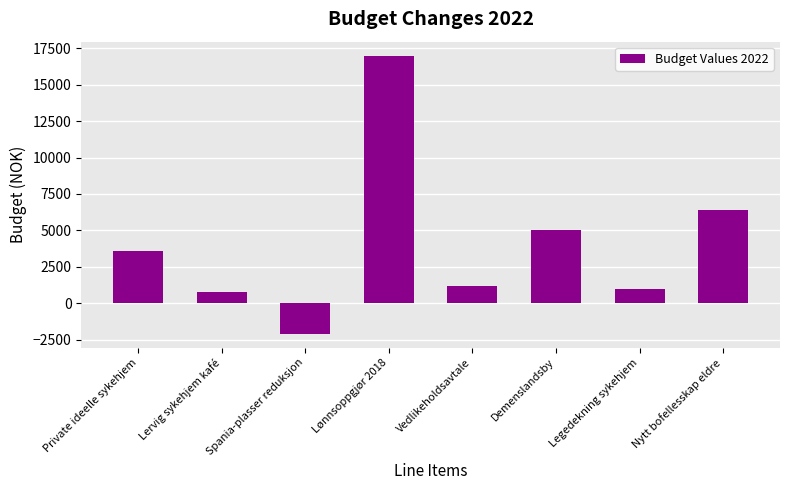

What is the change in value from Lervig sykehjem kafé to Legedekning sykehjem?

+200